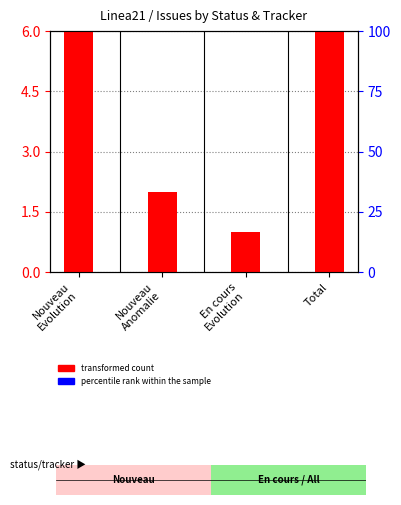

What position from the right is Total?

1